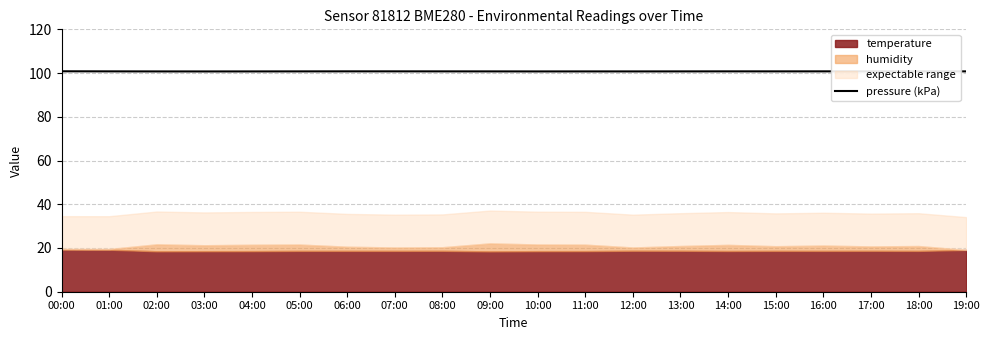

What position from the right is 07:00?

13